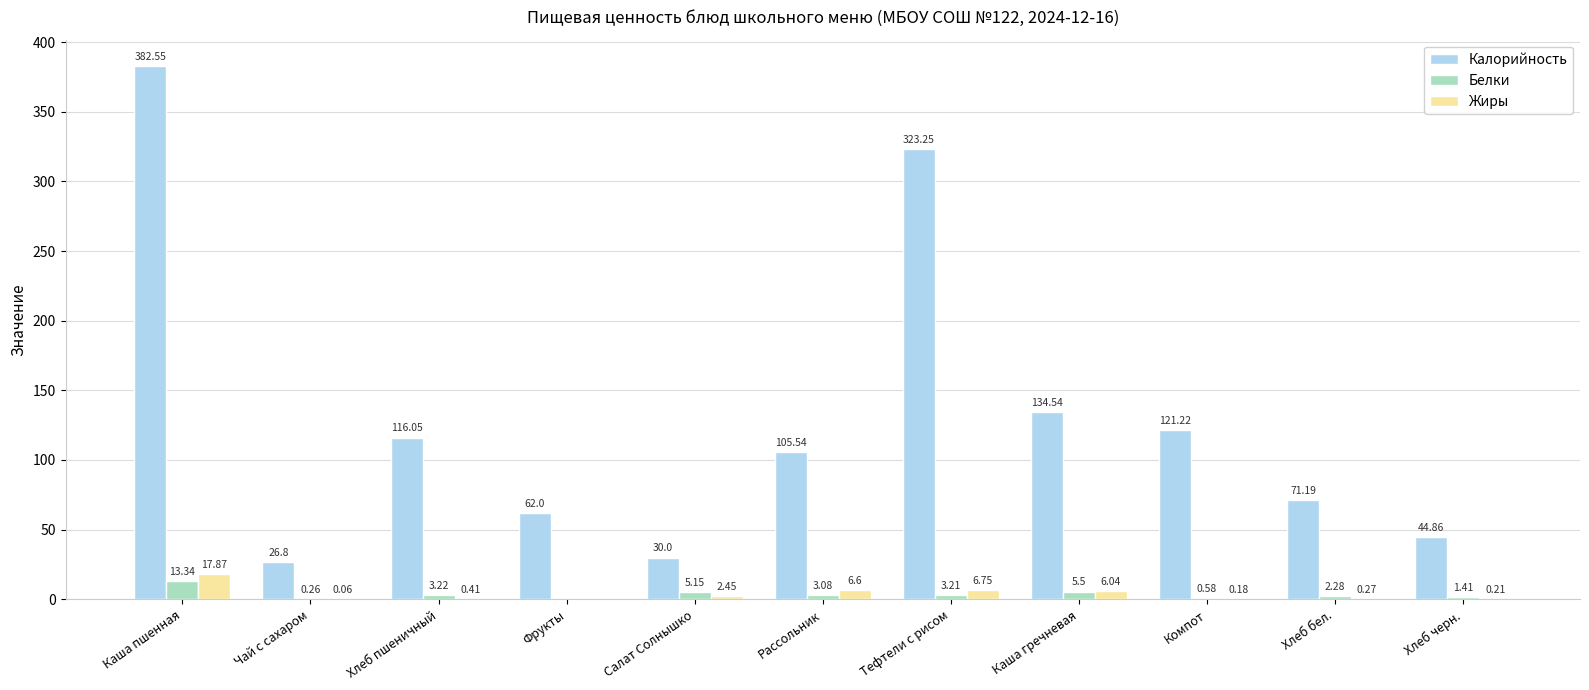

At which label is Калорийность closest to 204?

Каша гречневая